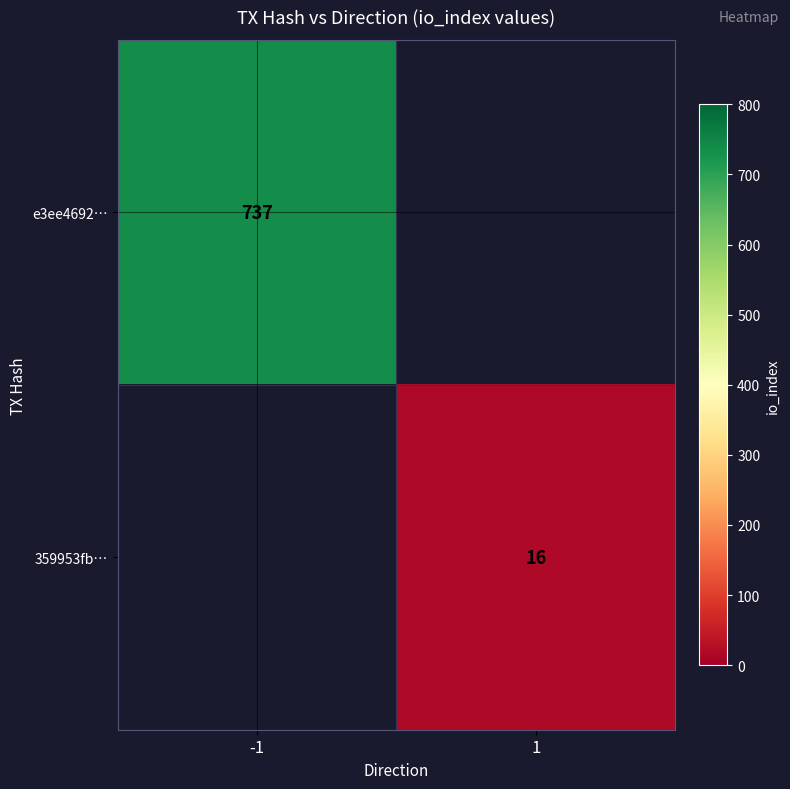

The 359953fb… series shows 16.0 at 1. True or false?

True